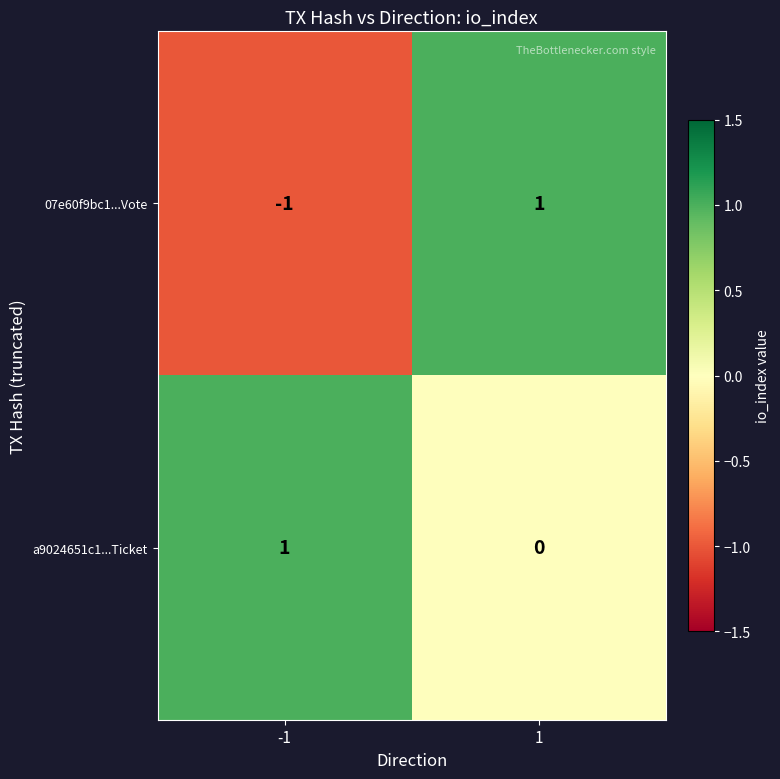

At how many categories does at least one series exceed 0?

2